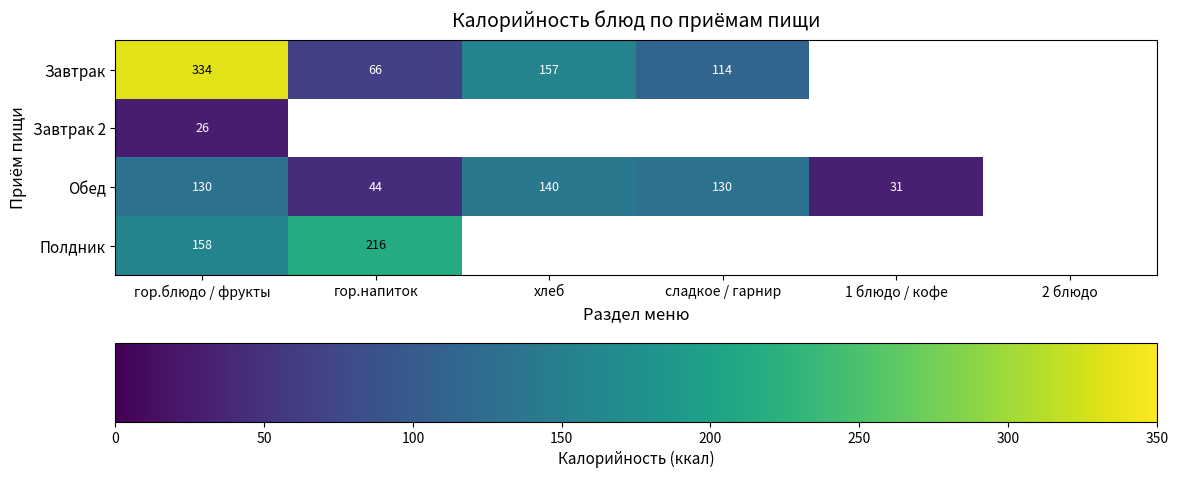

The Завтрак series shows 157 at хлеб. True or false?

True